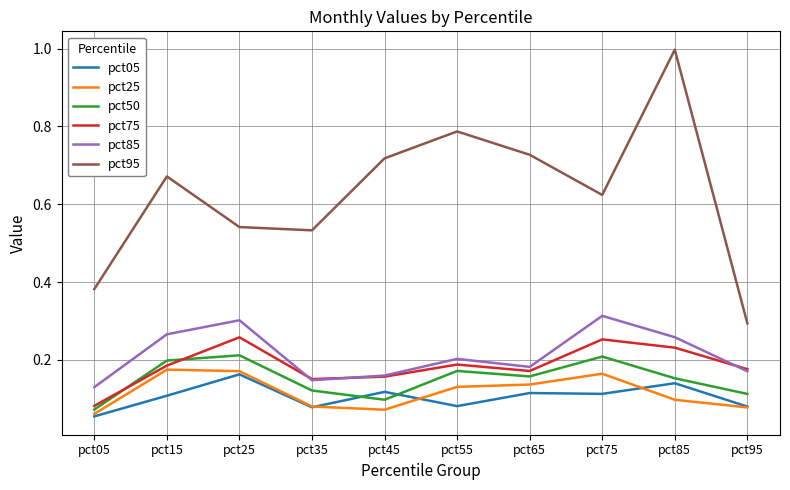

How many lines are shown in the chart?

6